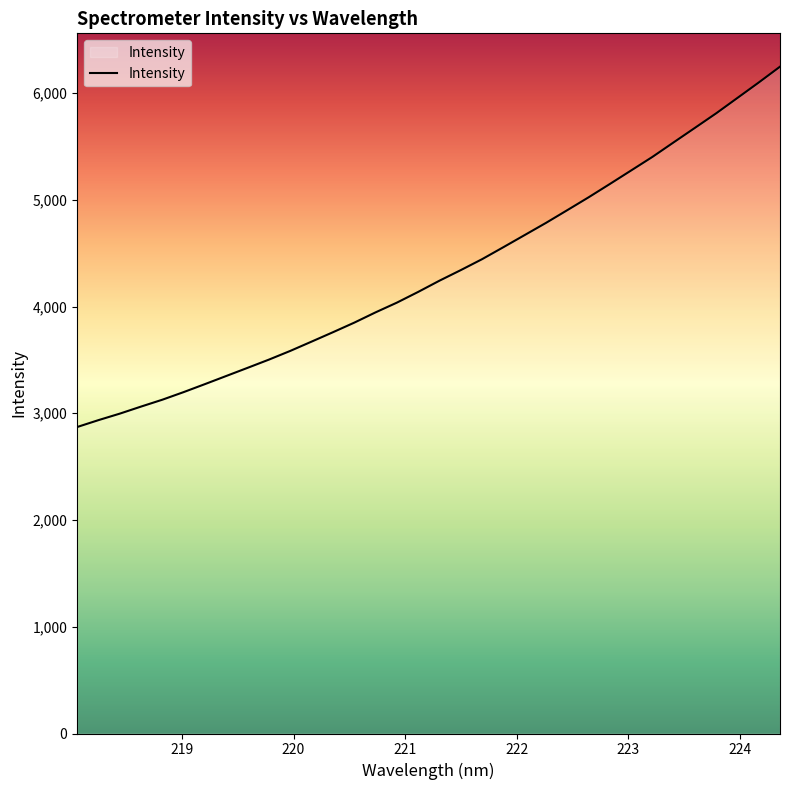

What is the minimum value shown in the chart?

2871.2